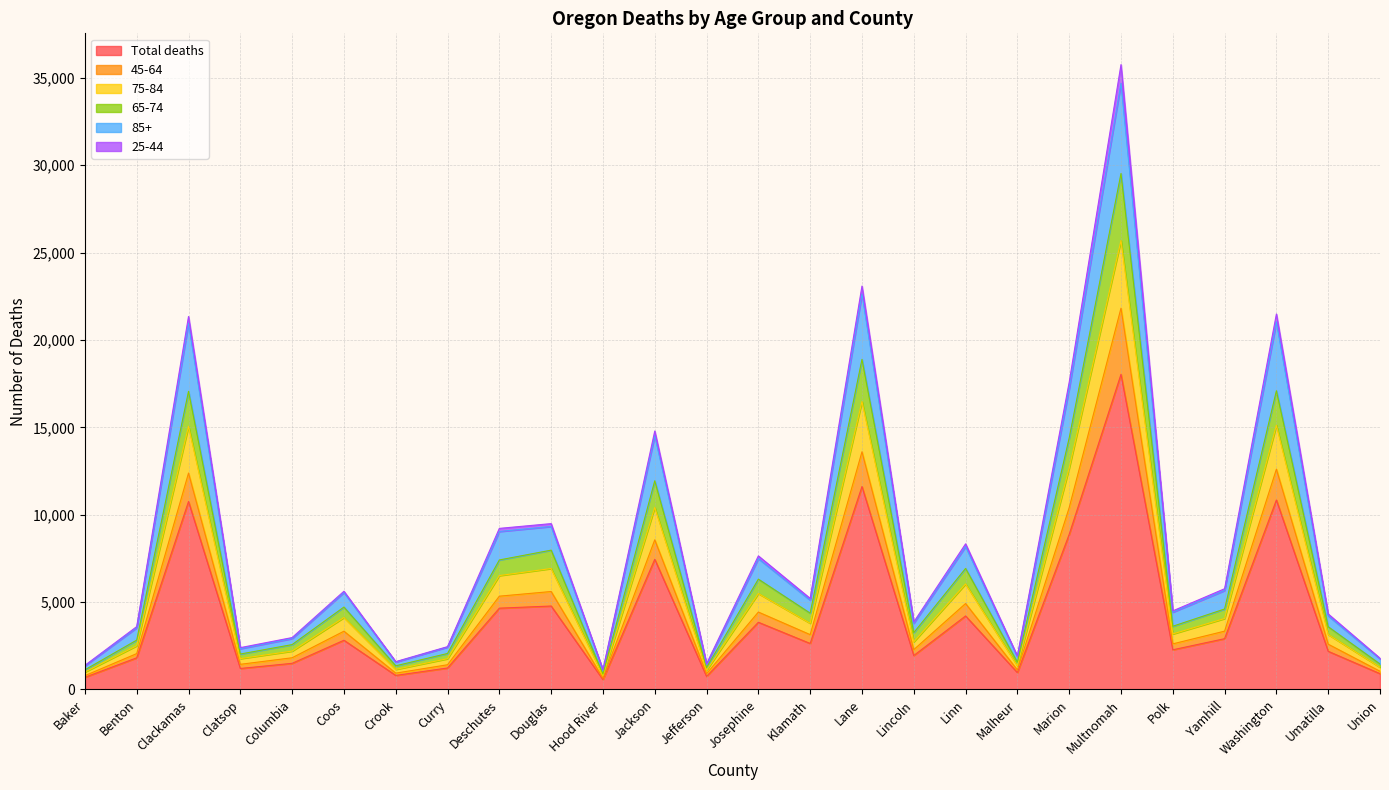

What is the value of the Total deaths point at the 23rd from the left?

2907